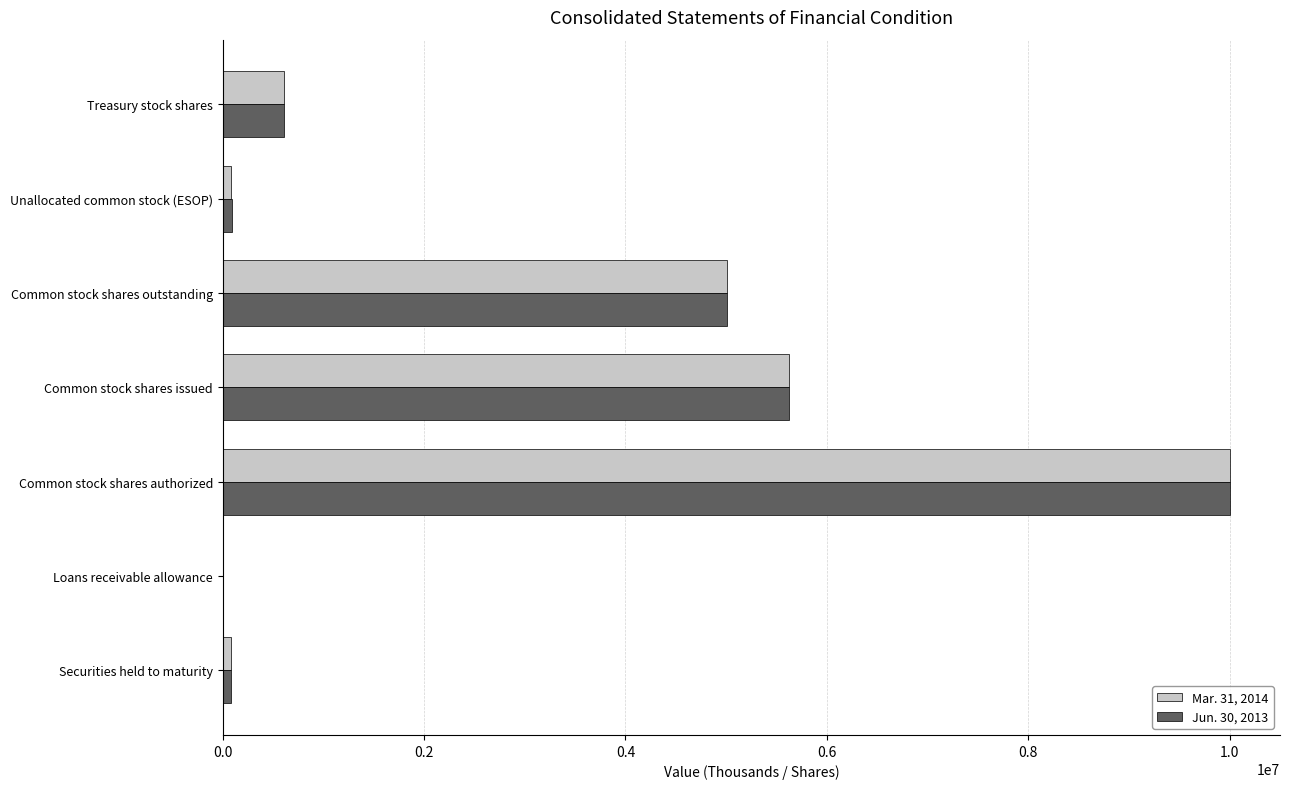

Which label corresponds to the largest value in the chart?

Common stock shares authorized